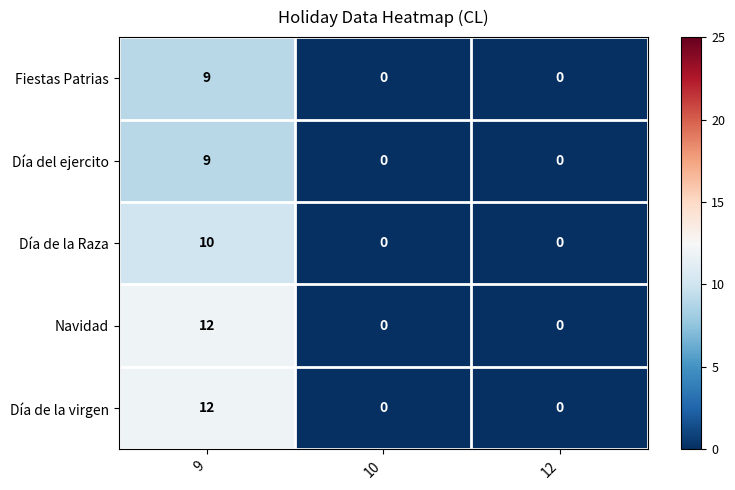

How many positive values does the Día de la virgen series have?

1